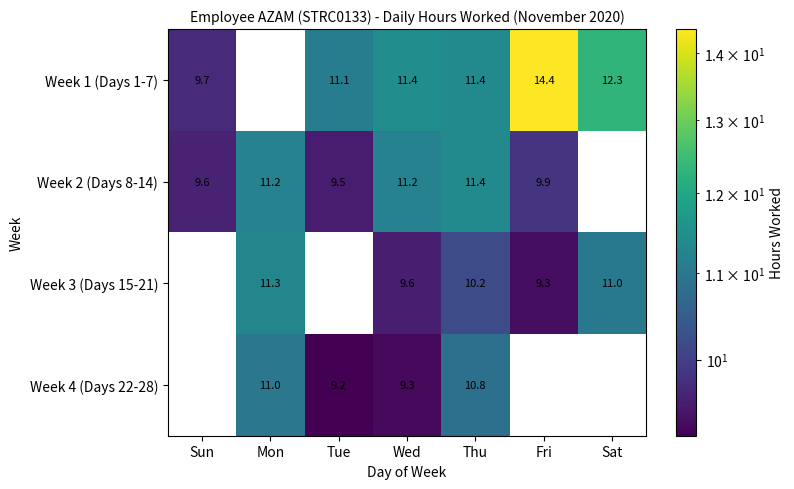

Which label corresponds to the largest value in the chart?

Fri